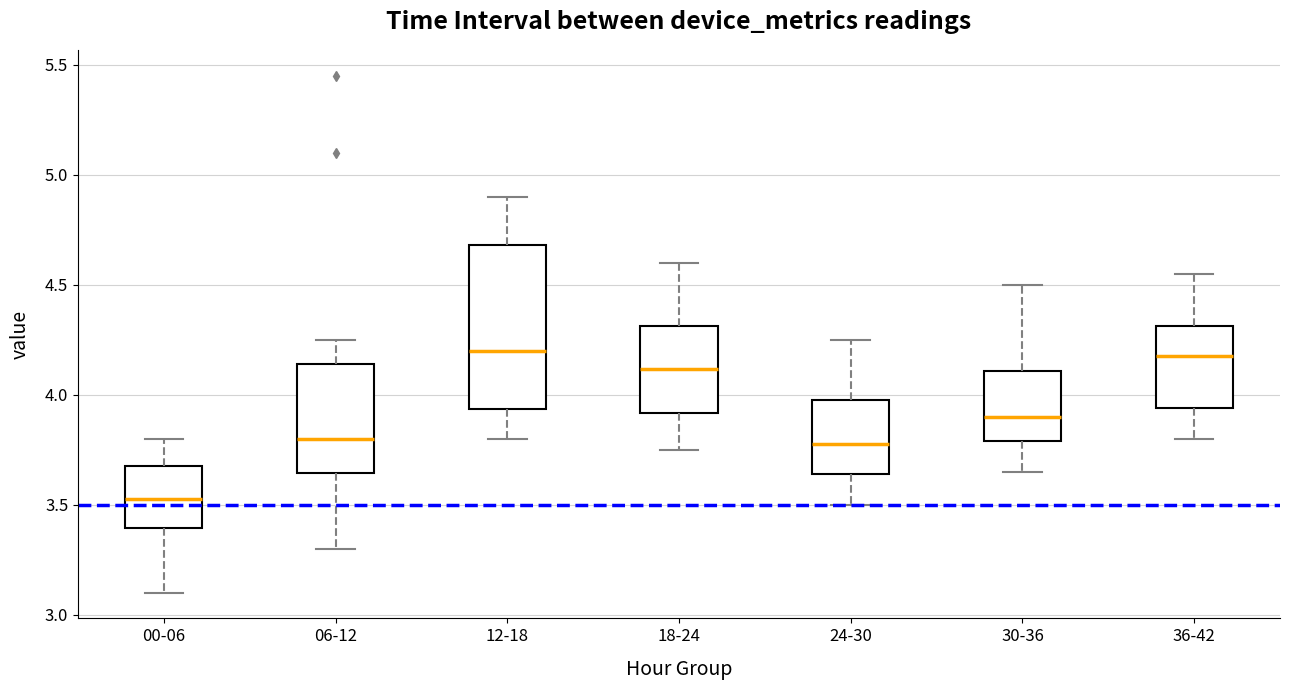

Reading left to right, transcribe this box plot: for each box, give where its median line is, the range the box spans, and where its two whiskers end, as read against the y-axis. The values are not printed on the chart, so give them approximately, as read against the axis.

00-06: median 3.55, box 3.40 to 3.70, whiskers 3.10 to 3.80
06-12: median 3.80, box 3.65 to 4.15, whiskers 3.30 to 4.25
12-18: median 4.20, box 3.95 to 4.70, whiskers 3.80 to 4.90
18-24: median 4.10, box 3.90 to 4.30, whiskers 3.75 to 4.60
24-30: median 3.80, box 3.65 to 4.00, whiskers 3.50 to 4.25
30-36: median 3.90, box 3.80 to 4.10, whiskers 3.65 to 4.50
36-42: median 4.20, box 3.95 to 4.30, whiskers 3.80 to 4.55